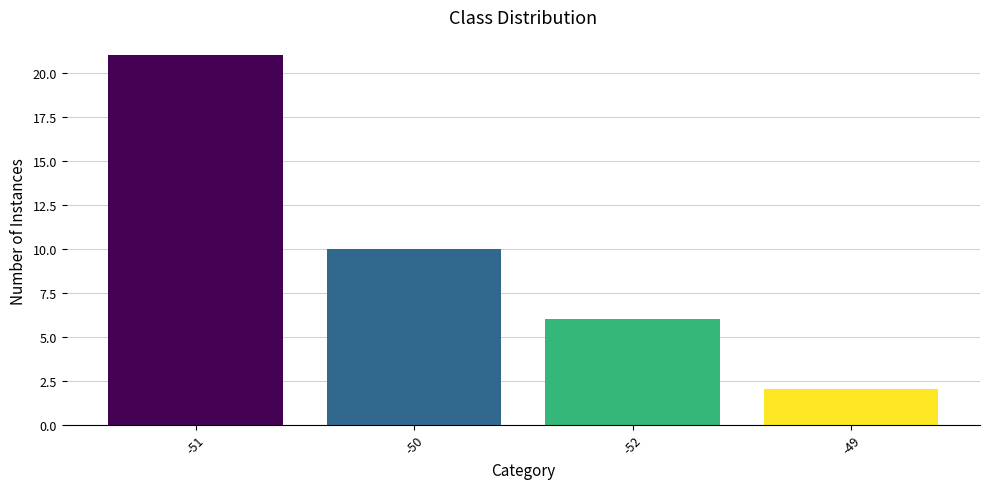

What is the greatest value displayed?

21